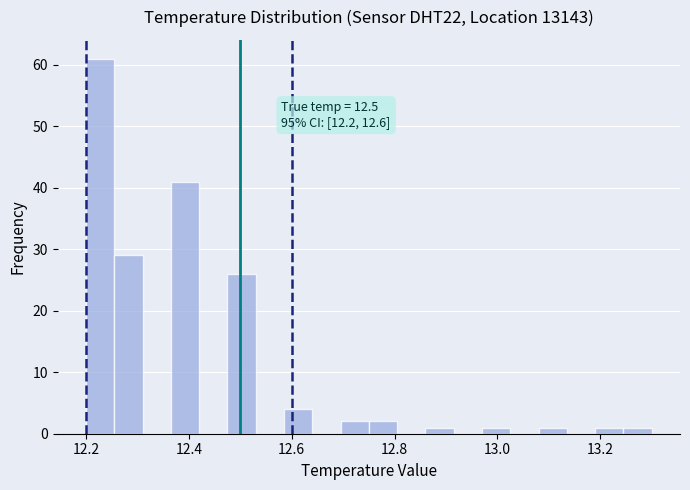

Read against the x-axis, roughly where is the centre of the tallest bar?

12.22